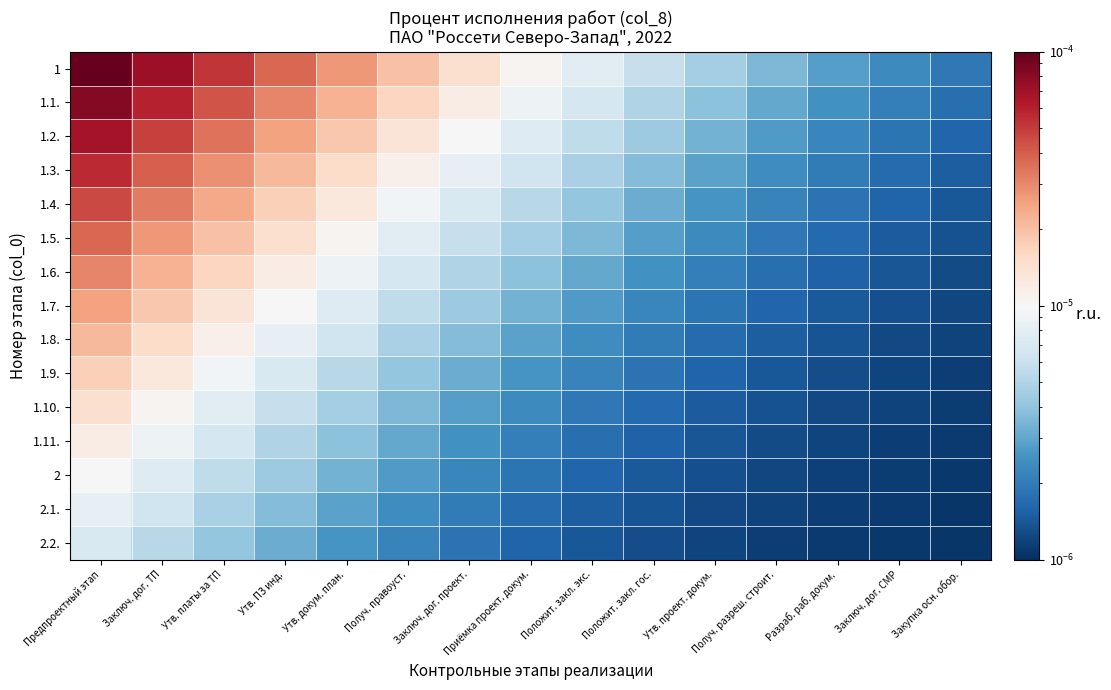

At Предпроектный этап, list the series in order from largest to smallest.

1, 1.1., 1.2., 1.3., 1.4., 1.5., 1.6., 1.7., 1.8., 1.9., 1.10., 1.11., 2, 2.1., 2.2.